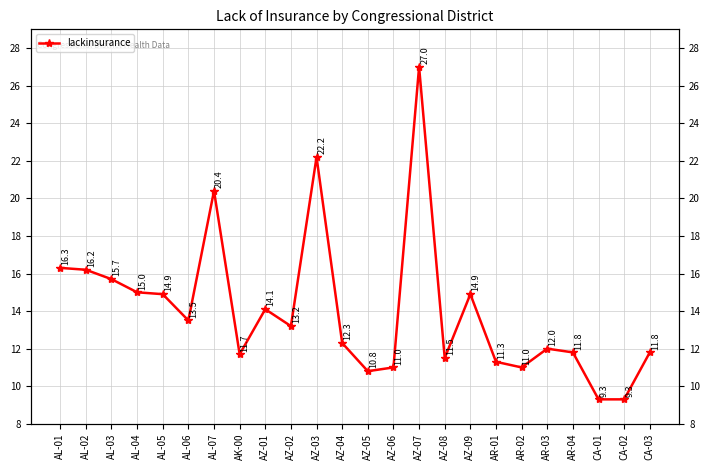

What is the change in value from AL-03 to AR-01?

-4.4